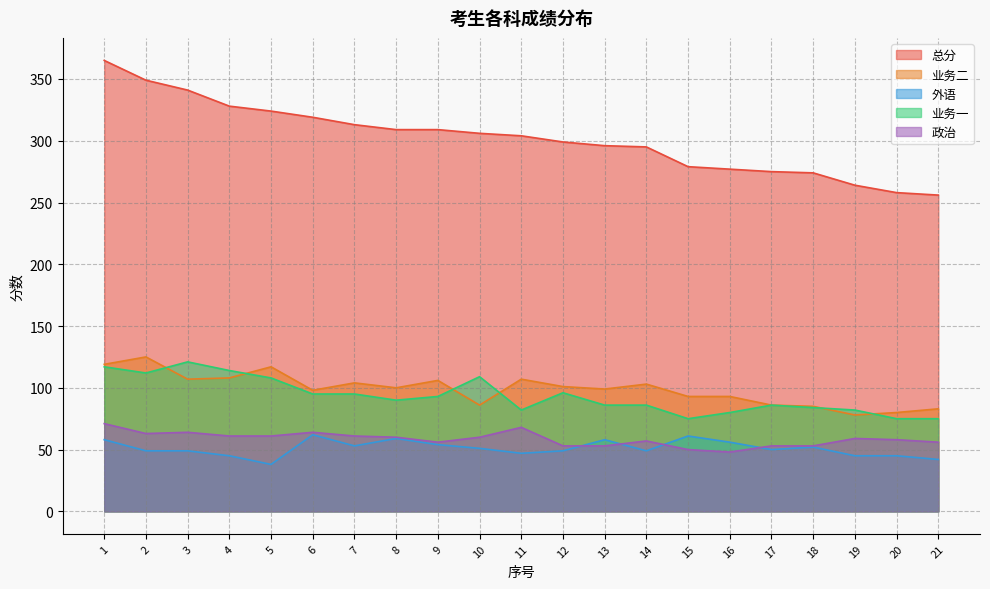

Which series has the largest total across all categories?

总分